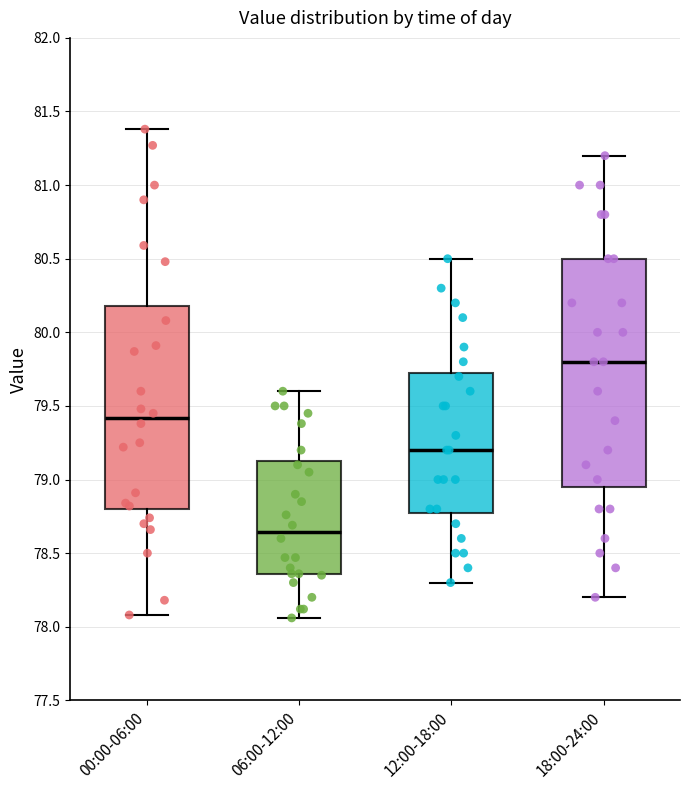

Which box has the highest median line?

18:00-24:00